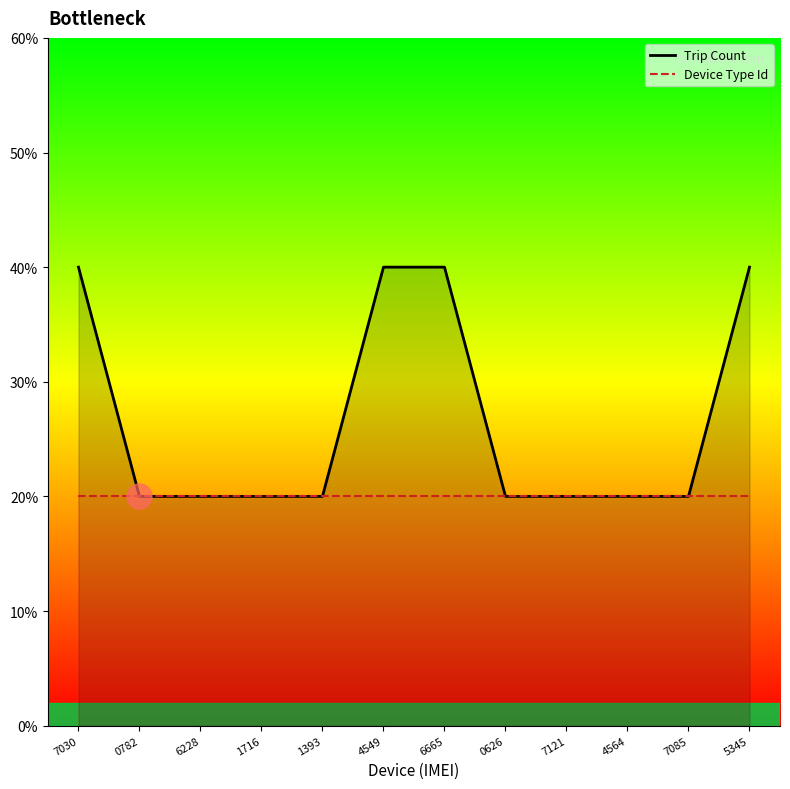

What are all the series names shown in the legend?

Trip Count, Device Type Id